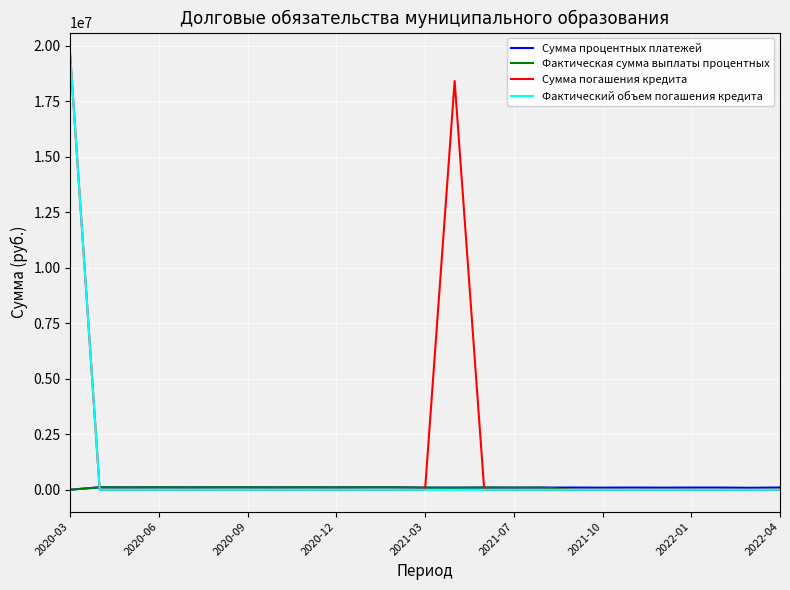

What is the maximum value shown in the chart?

19621000.0